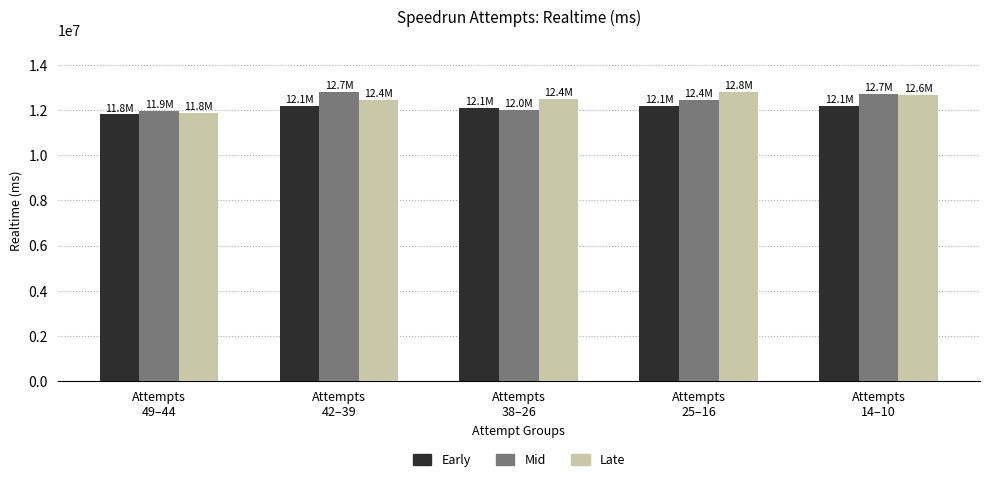

What is the minimum value shown in the chart?

11802711